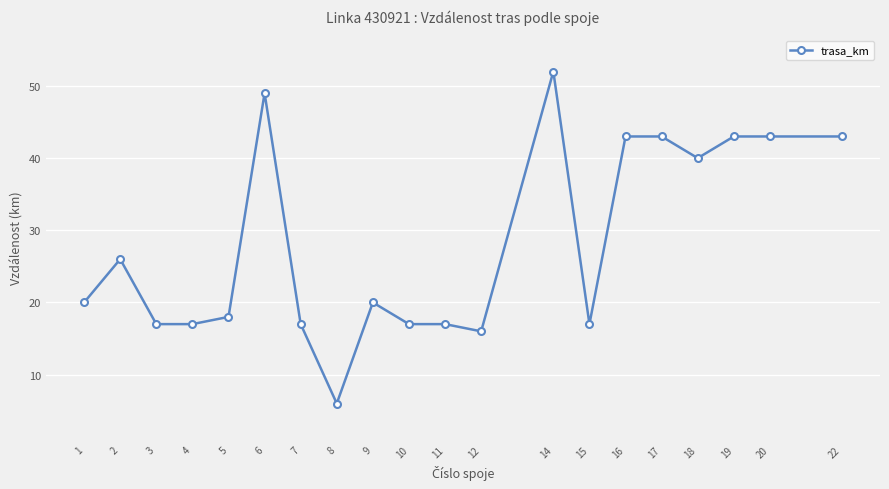

True or false: the data shows 17 at 2.

False